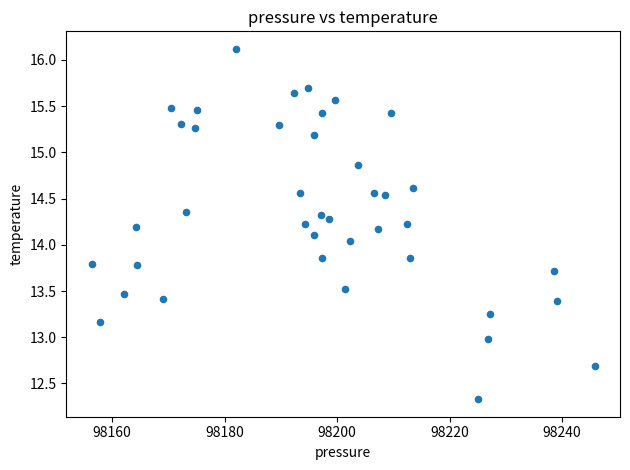

What is the range of X values (max minus min)?

89.5